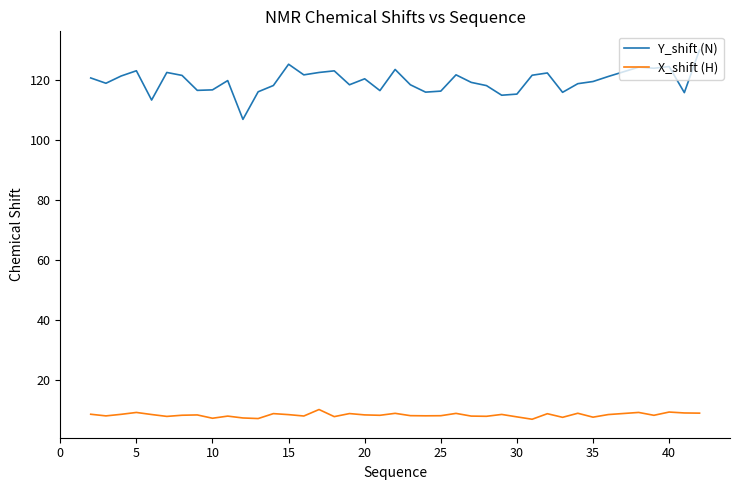

Which series has the largest total across all categories?

Y_shift (N)